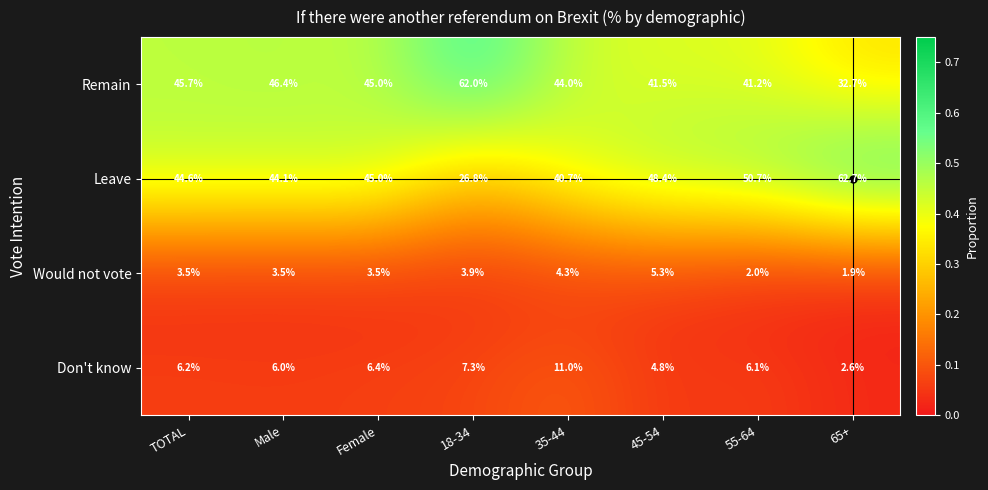

What is the total value across all series at Female?

99.9